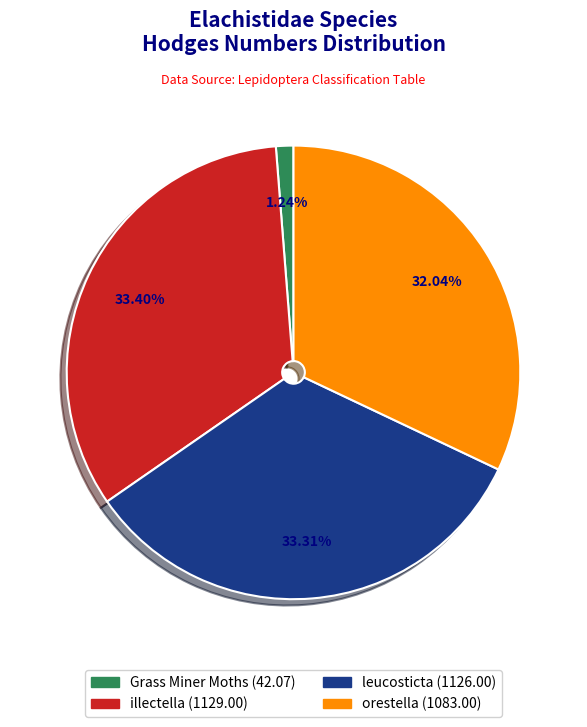

Count the number of slices in the pie.

4